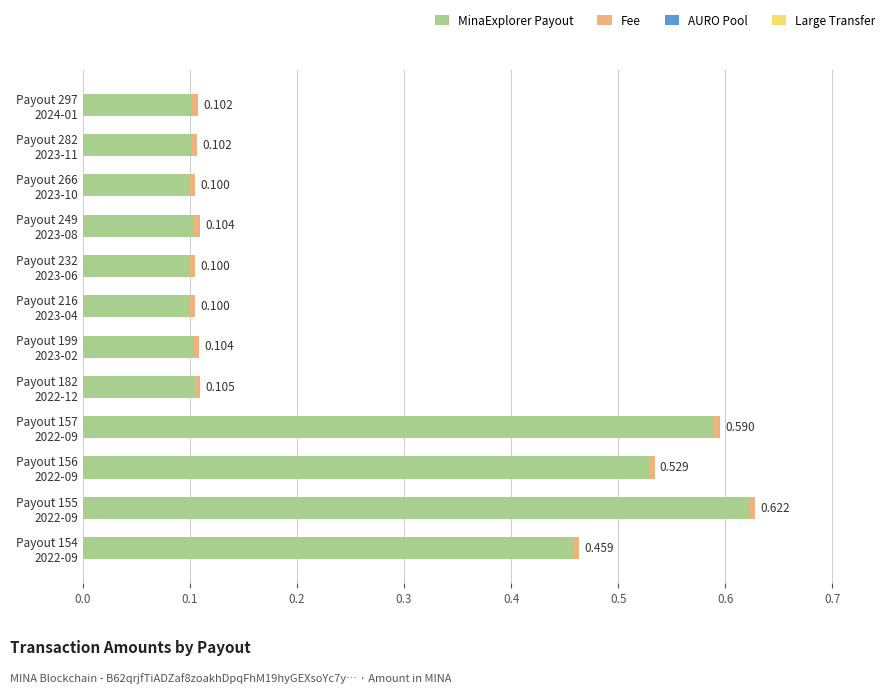

At which category is the sum across all series the highest?

Payout 155
2022-09